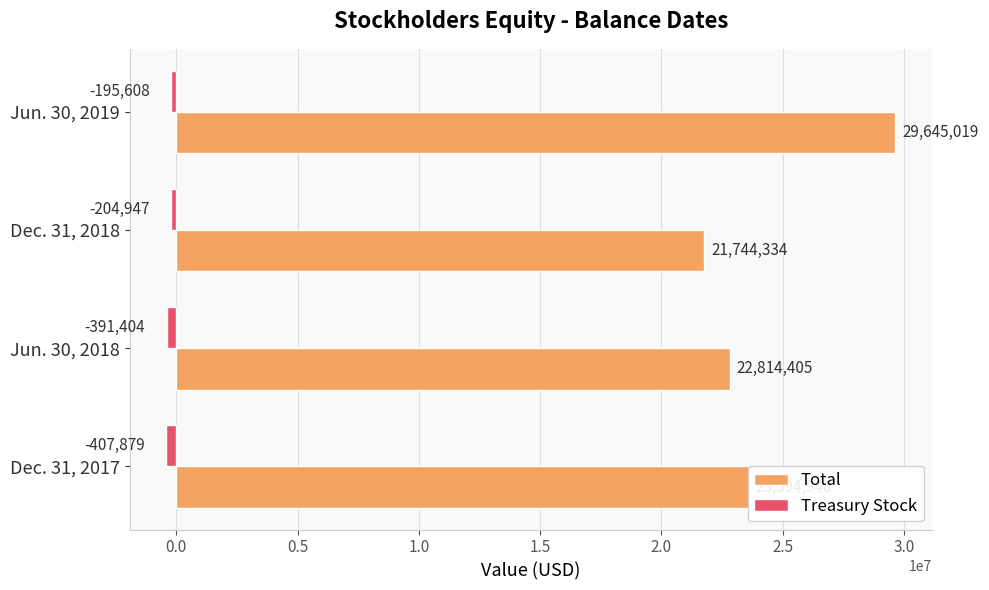

Which series has the widest spread of values?

Total